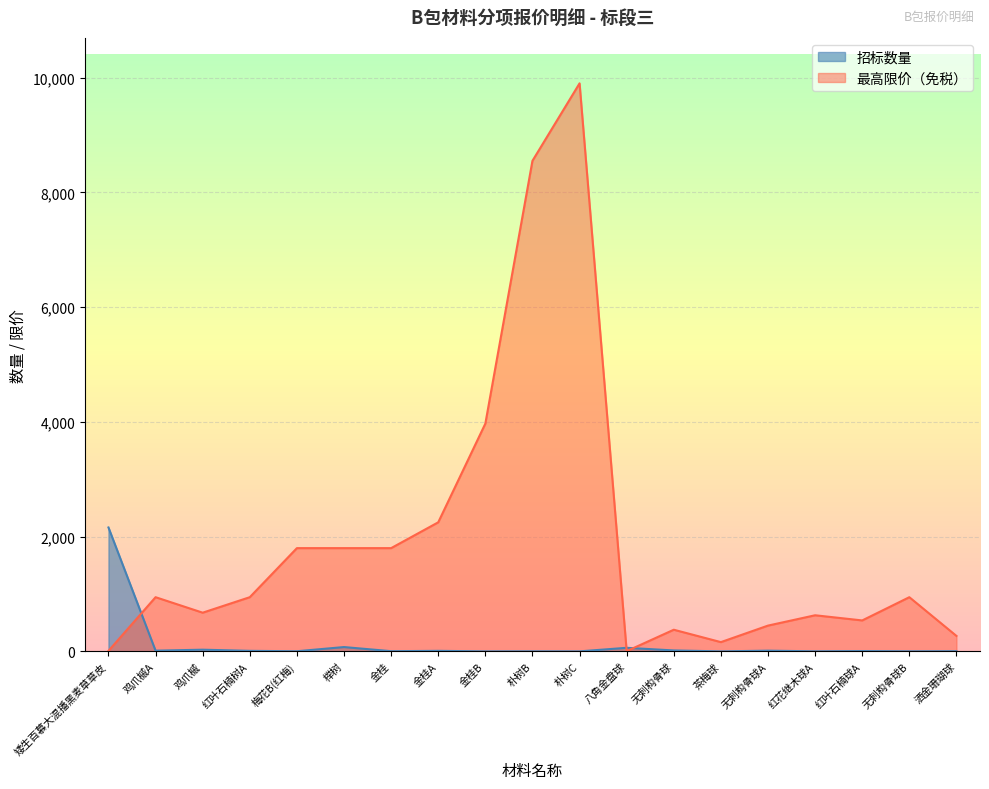

Which category has the lowest value in the 最高限价 series?

八角金盘球